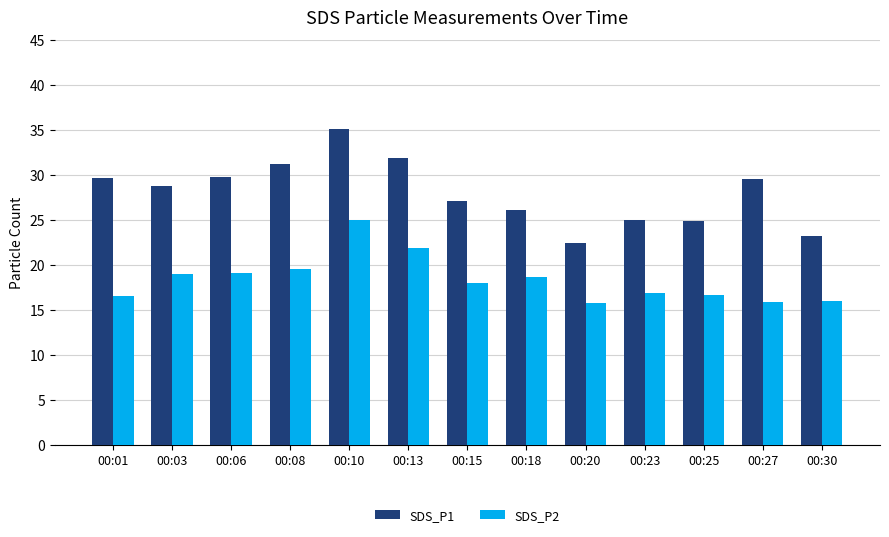

Is the value of SDS_P1 at 00:27 greater than the value of SDS_P2 at 00:03?

Yes